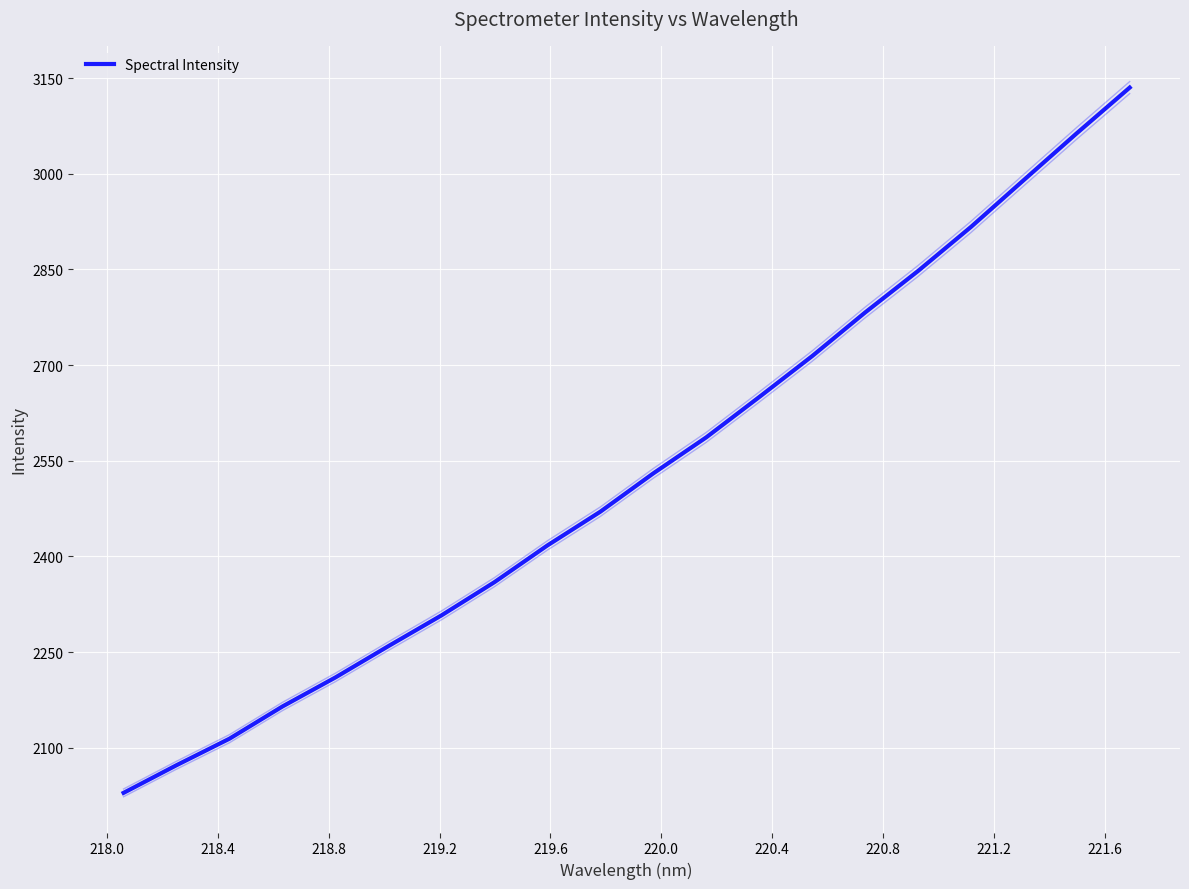

What is the difference between the maximum and minimum values?

1105.5